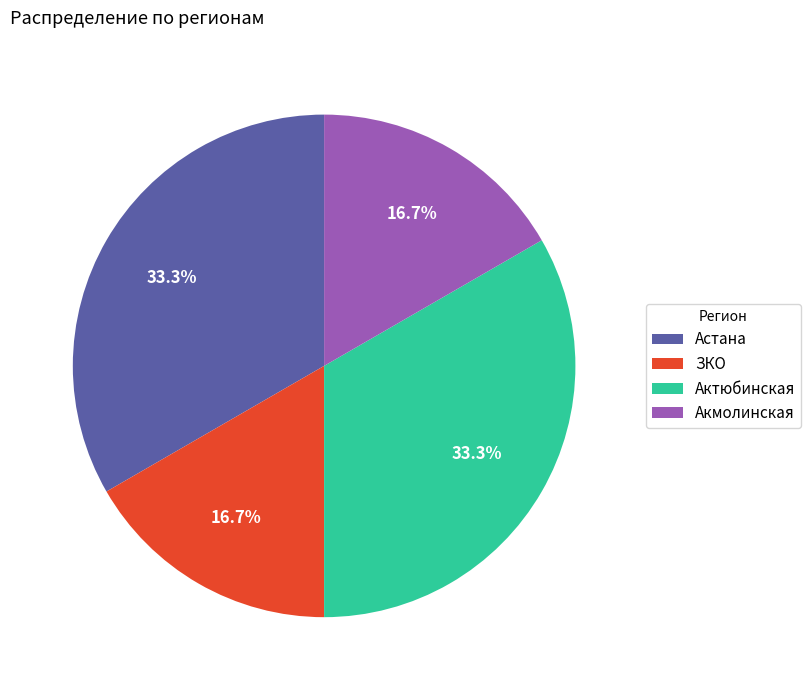

To the nearest percent, what portion does Астана represent?

33%